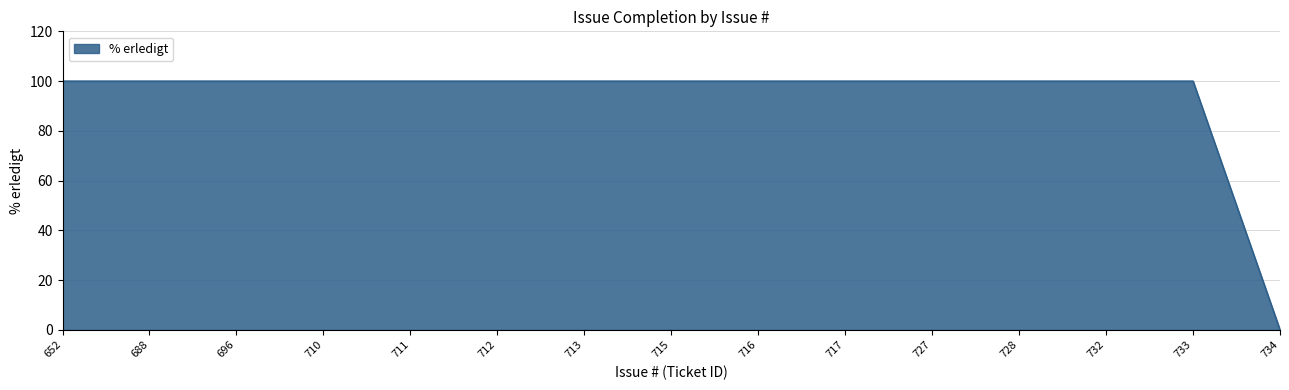

What is the difference between the maximum and minimum values?

100